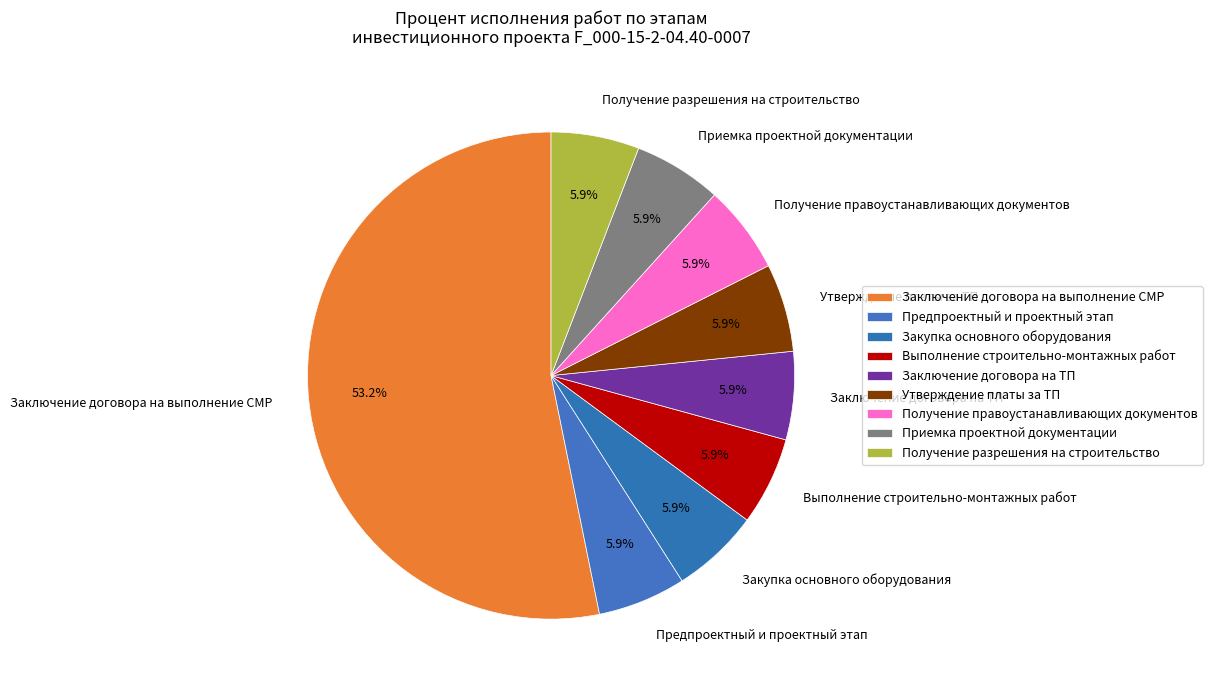

To the nearest percent, what is the average slice percentage?

11%